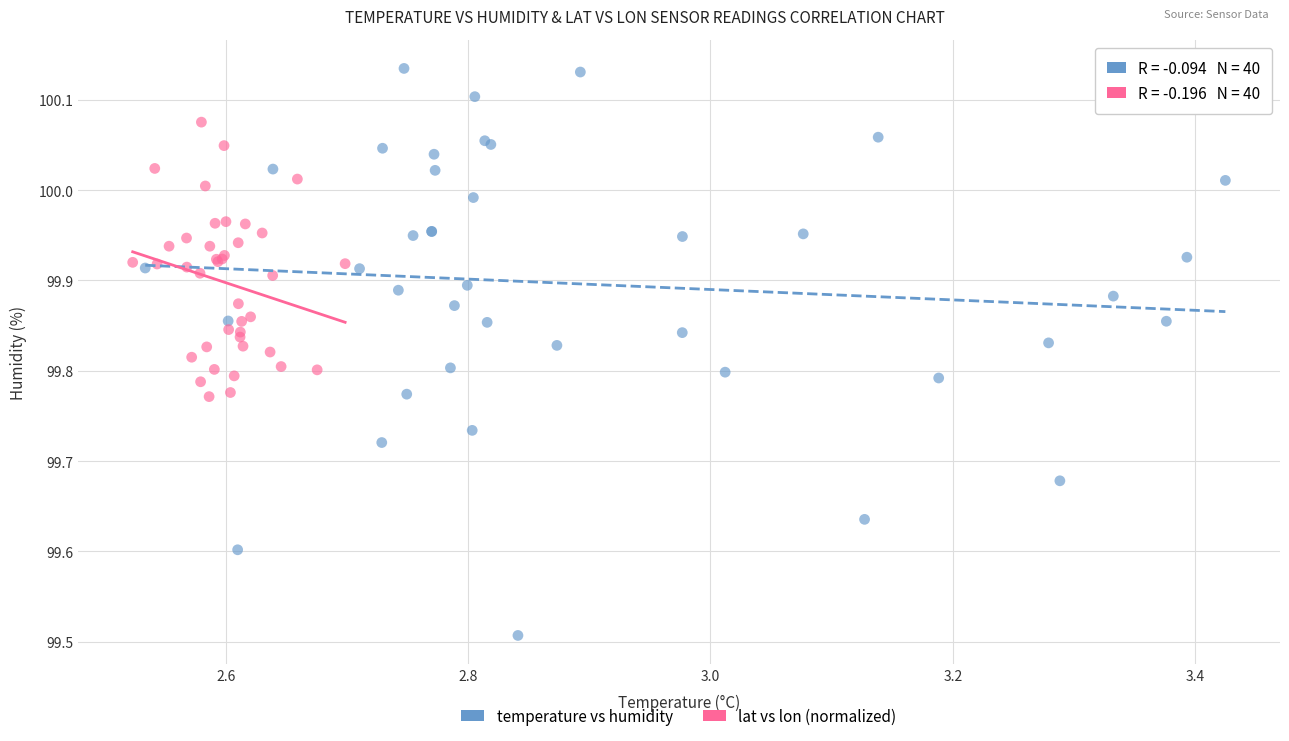

Which series reaches the minimum Y coordinate?

temperature vs humidity